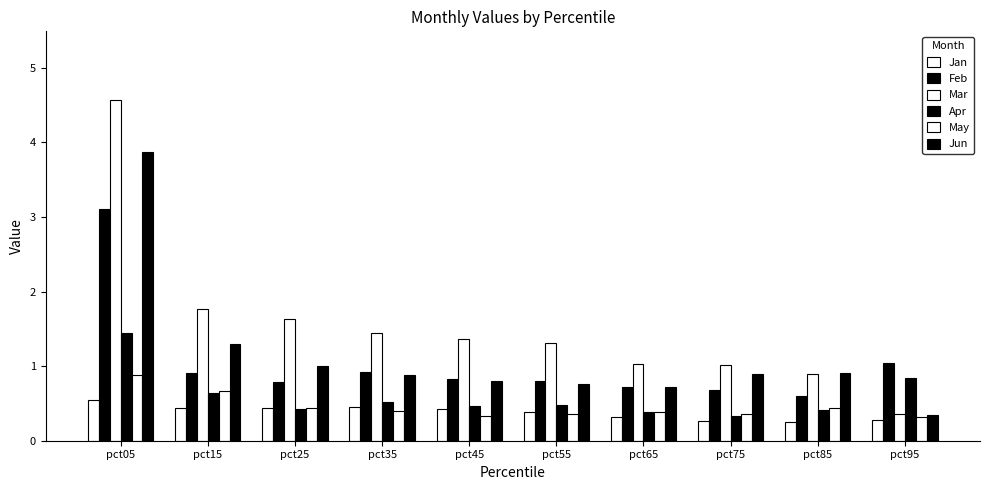

Rank the series by their maximum value, from lowest to highest.

Jan, May, Apr, Feb, Jun, Mar